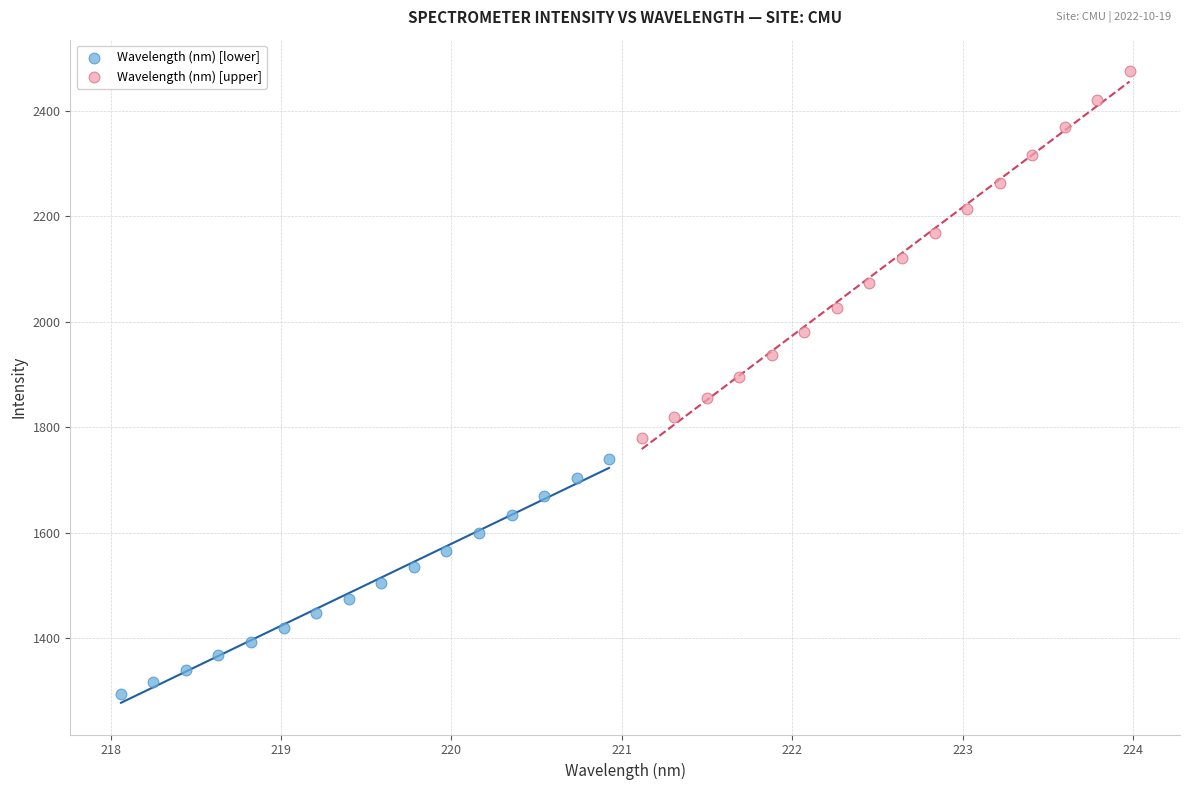

Which series has the largest Y range (max minus min)?

Wavelength (nm) [upper]